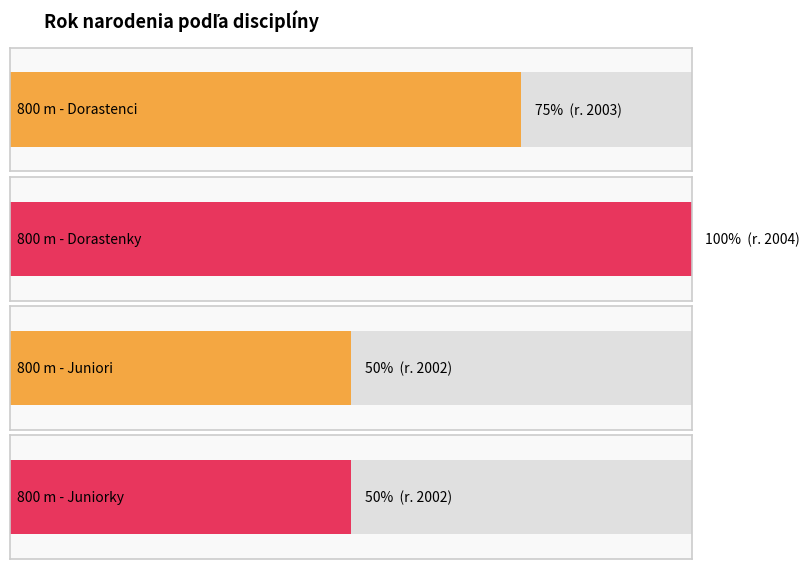

Reading left to right, list all the values displayed in this chart.

3	4	2	2